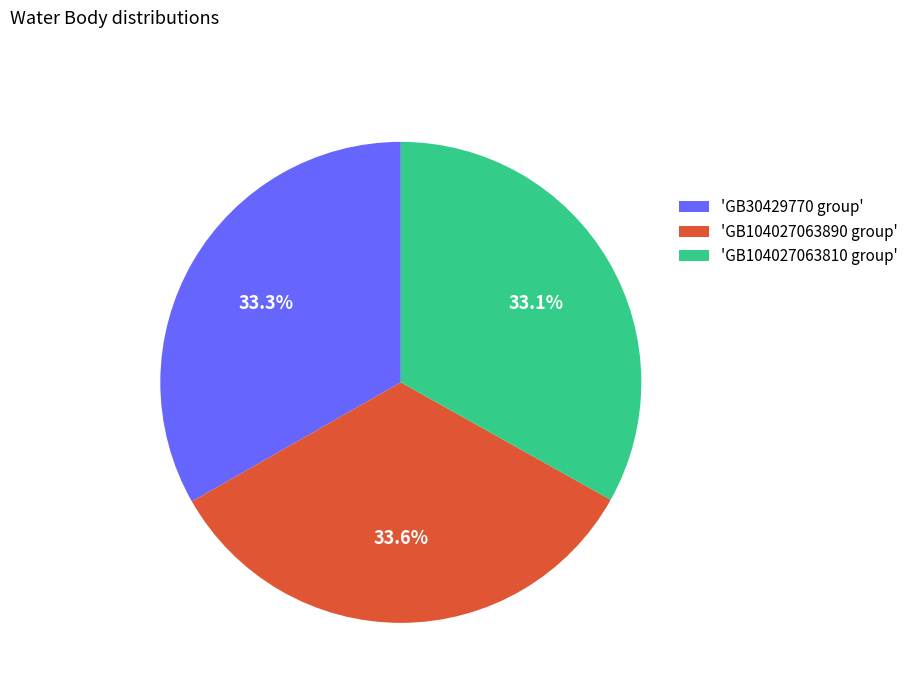

Does any single category account for the majority?

No